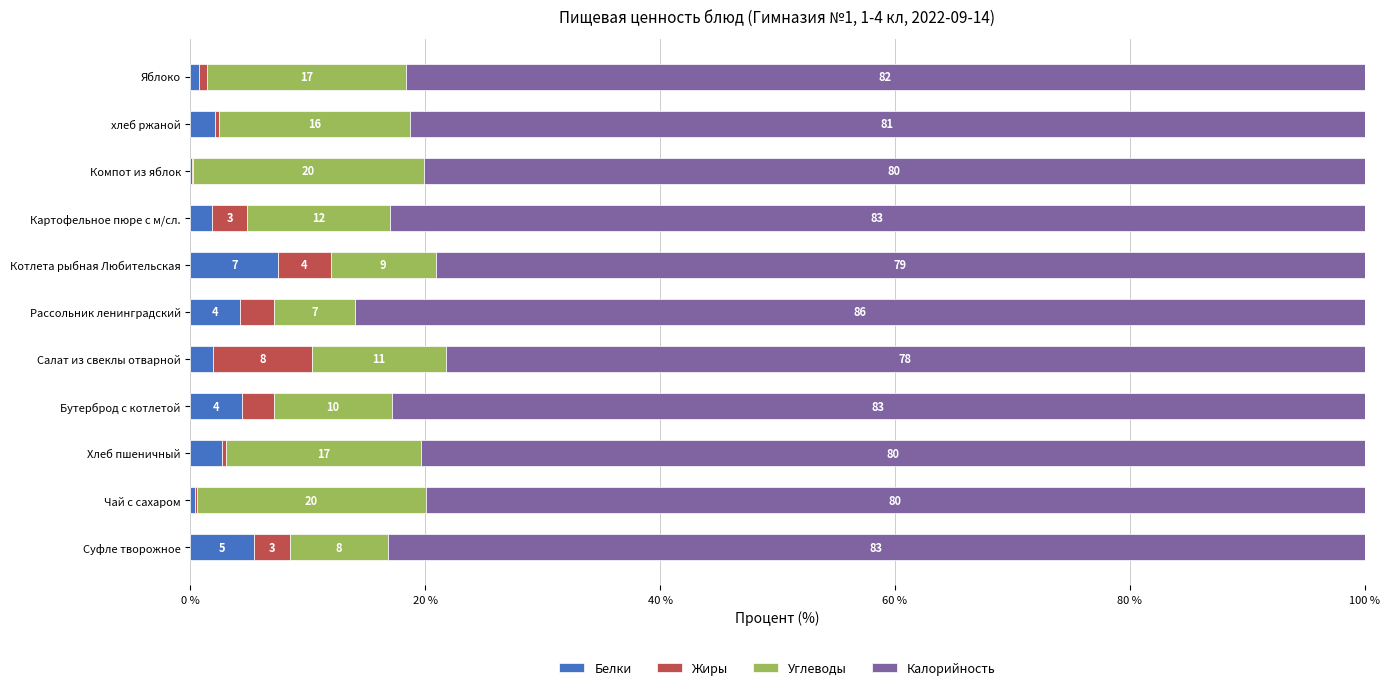

At which label does Белки reach its peak?

Котлета рыбная Любительская